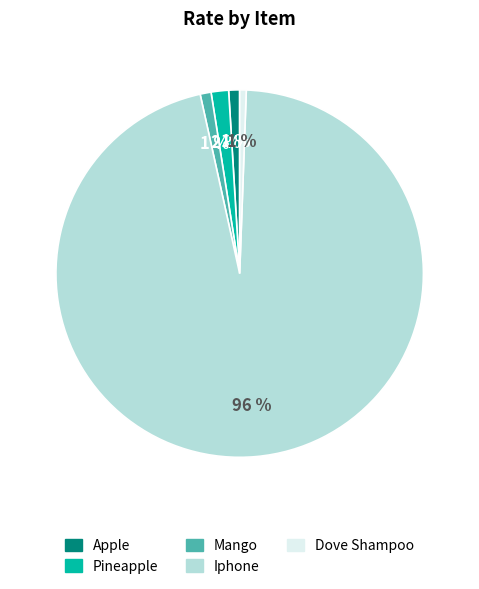

To the nearest percent, what percentage of the pie is Apple?

1%